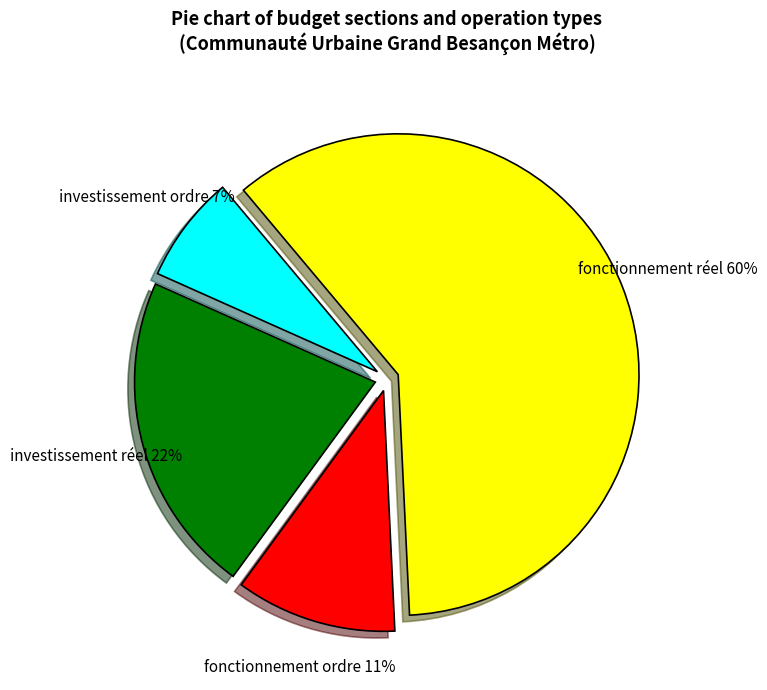

Rank the categories by value from lowest to highest.

investissement ordre, fonctionnement ordre, investissement réel, fonctionnement réel